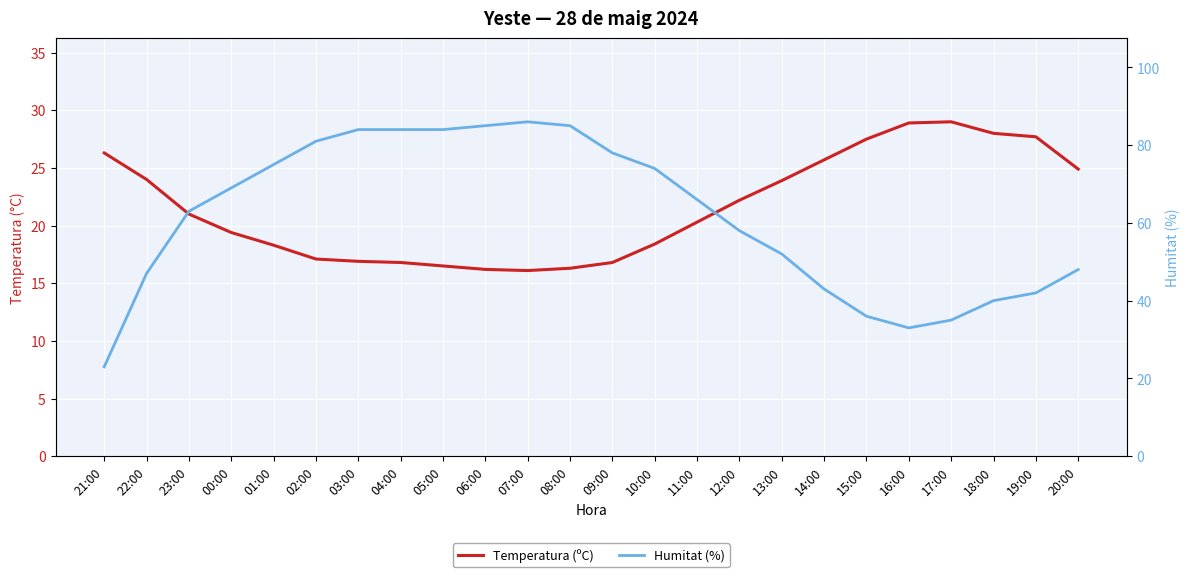

Reading left to right, what are all the values shown in this chart?

Temperatura (ºC): 21:00=26.3	22:00=24.0	23:00=21.0	00:00=19.4	01:00=18.3	02:00=17.1	03:00=16.9	04:00=16.8	05:00=16.5	06:00=16.2	07:00=16.1	08:00=16.3	09:00=16.8	10:00=18.4	11:00=20.3	12:00=22.2	13:00=23.9	14:00=25.7	15:00=27.5	16:00=28.9	17:00=29.0	18:00=28.0	19:00=27.7	20:00=24.9
Humitat (%): 21:00=23.0	22:00=47.0	23:00=63.0	00:00=69.0	01:00=75.0	02:00=81.0	03:00=84.0	04:00=84.0	05:00=84.0	06:00=85.0	07:00=86.0	08:00=85.0	09:00=78.0	10:00=74.0	11:00=66.0	12:00=58.0	13:00=52.0	14:00=43.0	15:00=36.0	16:00=33.0	17:00=35.0	18:00=40.0	19:00=42.0	20:00=48.0